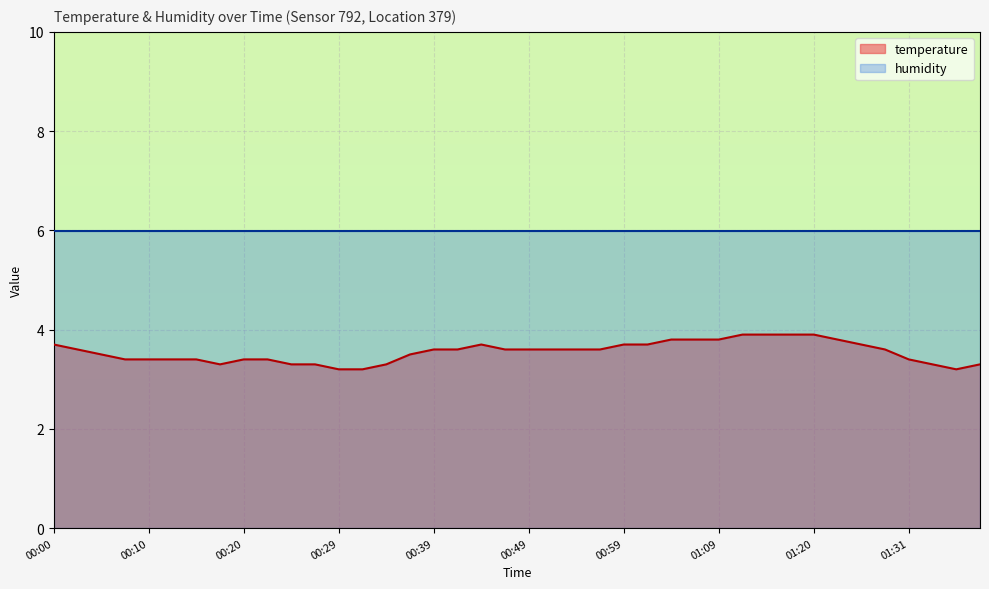

List the labels in order of value, smallest first.

00:29, 00:32, 01:36, 00:17, 00:25, 00:27, 00:34, 01:33, 01:38, 00:07, 00:10, 00:12, 00:15, 00:20, 00:22, 01:31, 00:05, 00:37, 00:02, 00:39, 00:42, 00:47, 00:49, 00:52, 00:54, 00:57, 01:28, 00:00, 00:44, 00:59, 01:02, 01:25, 01:04, 01:07, 01:09, 01:23, 01:12, 01:15, 01:17, 01:20